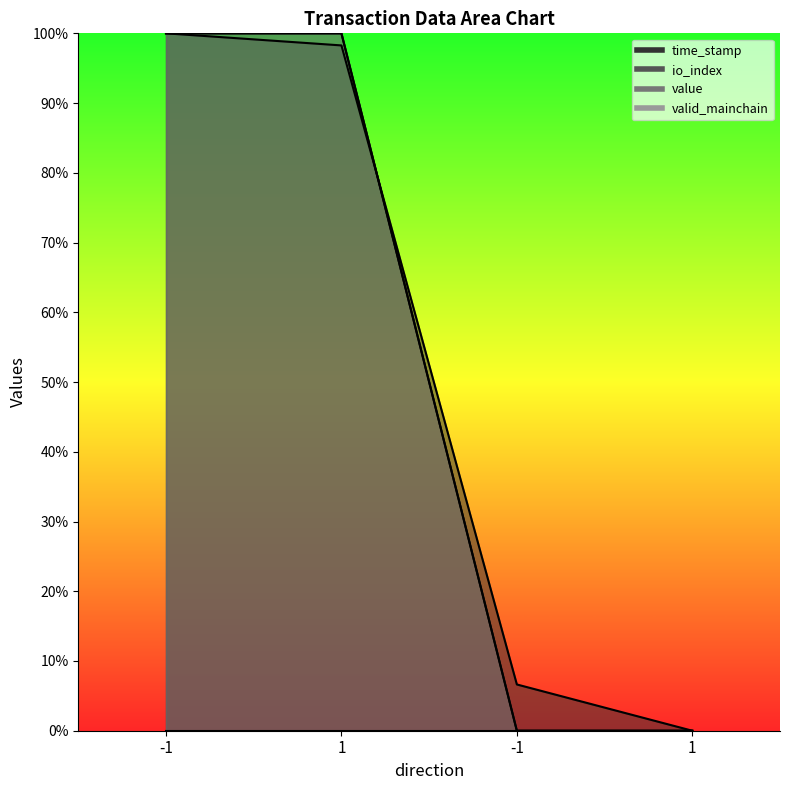

Which series ends up on top after the final intersection of value and time_stamp?

time_stamp